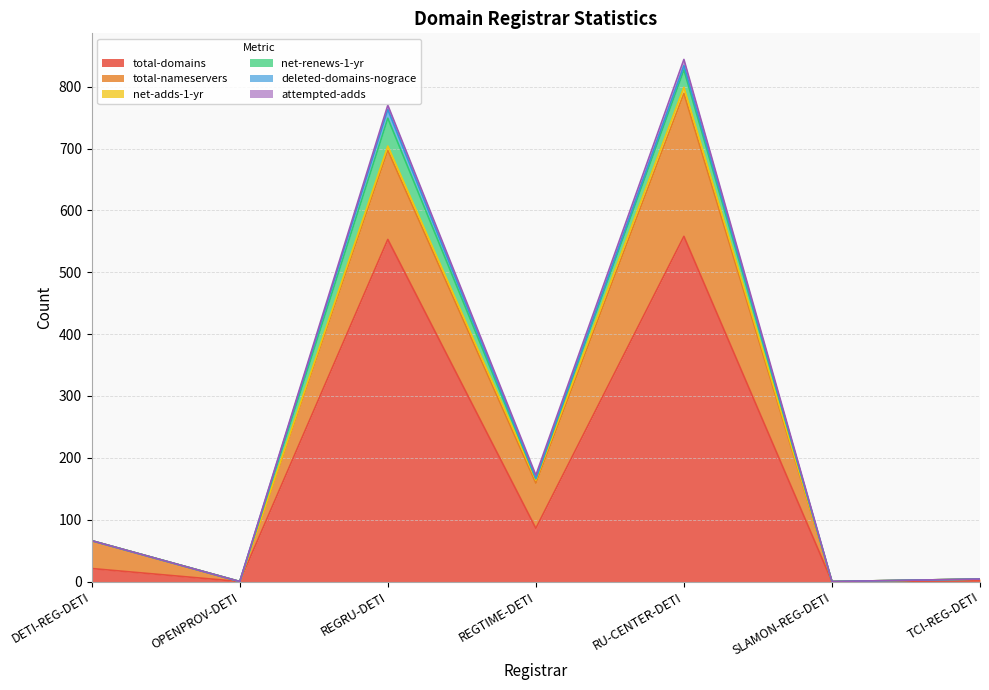

List the series in order of their peak value, lowest first.

net-adds-1-yr, attempted-adds, deleted-domains-nograce, net-renews-1-yr, total-nameservers, total-domains